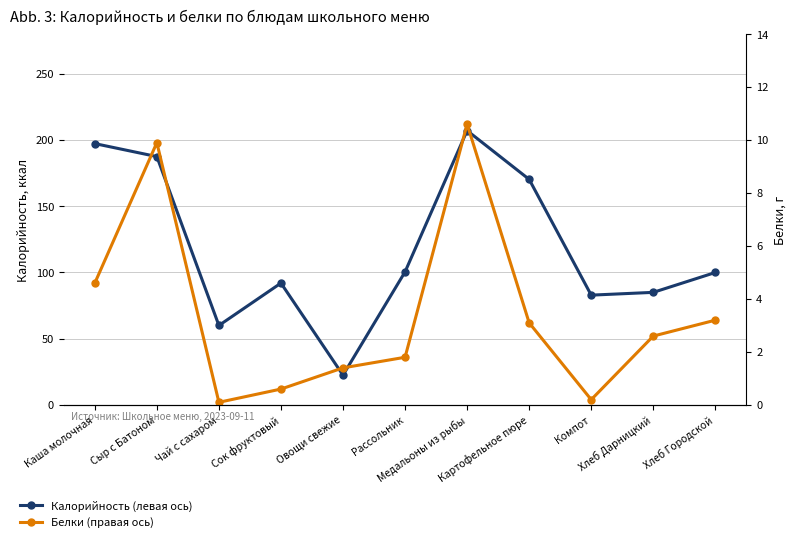

Read the Белки (правая ось) value at Каша молочная.

4.6